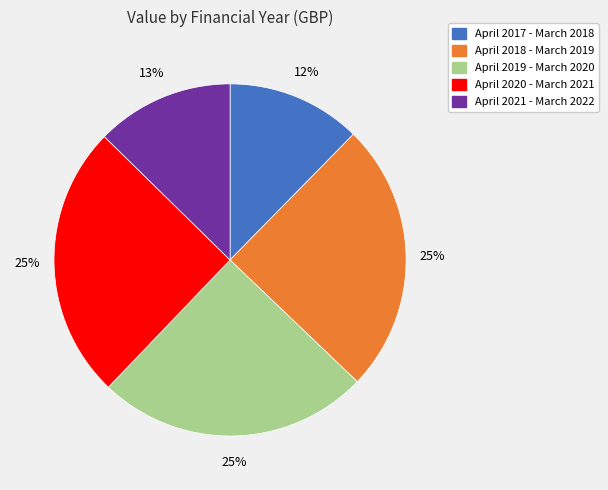

To the nearest percent, what is the difference between the largest and smallest slice percentages?

13%